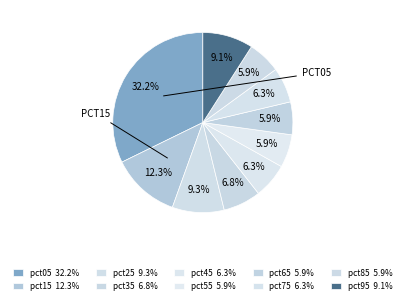

To the nearest percent, what percentage of the pie is pct55?

6%